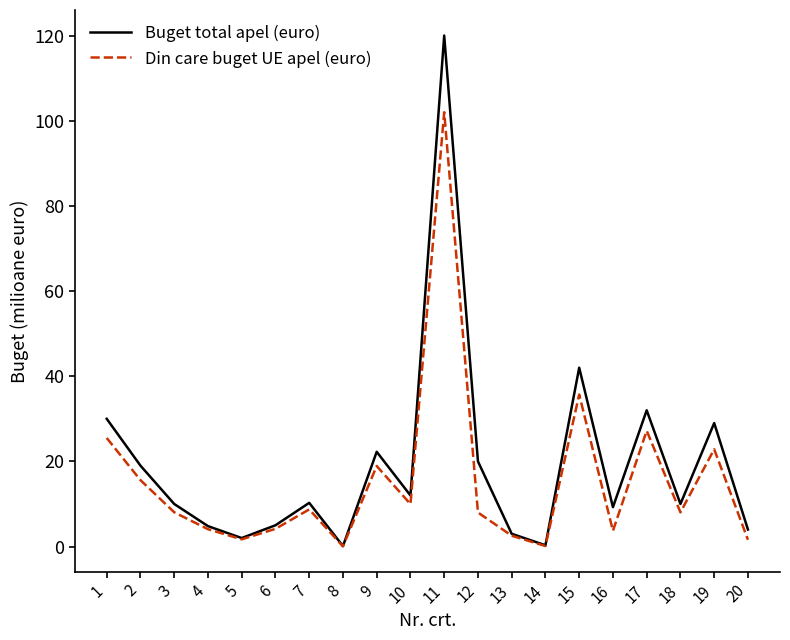

Does the chart have visible grid lines?

No